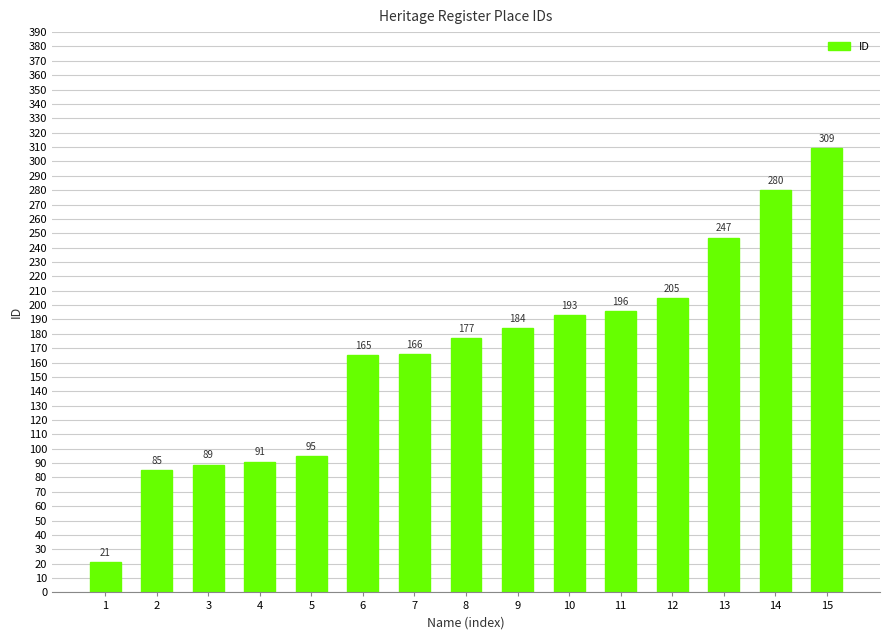

Which has a higher value, 7 or 4?

7